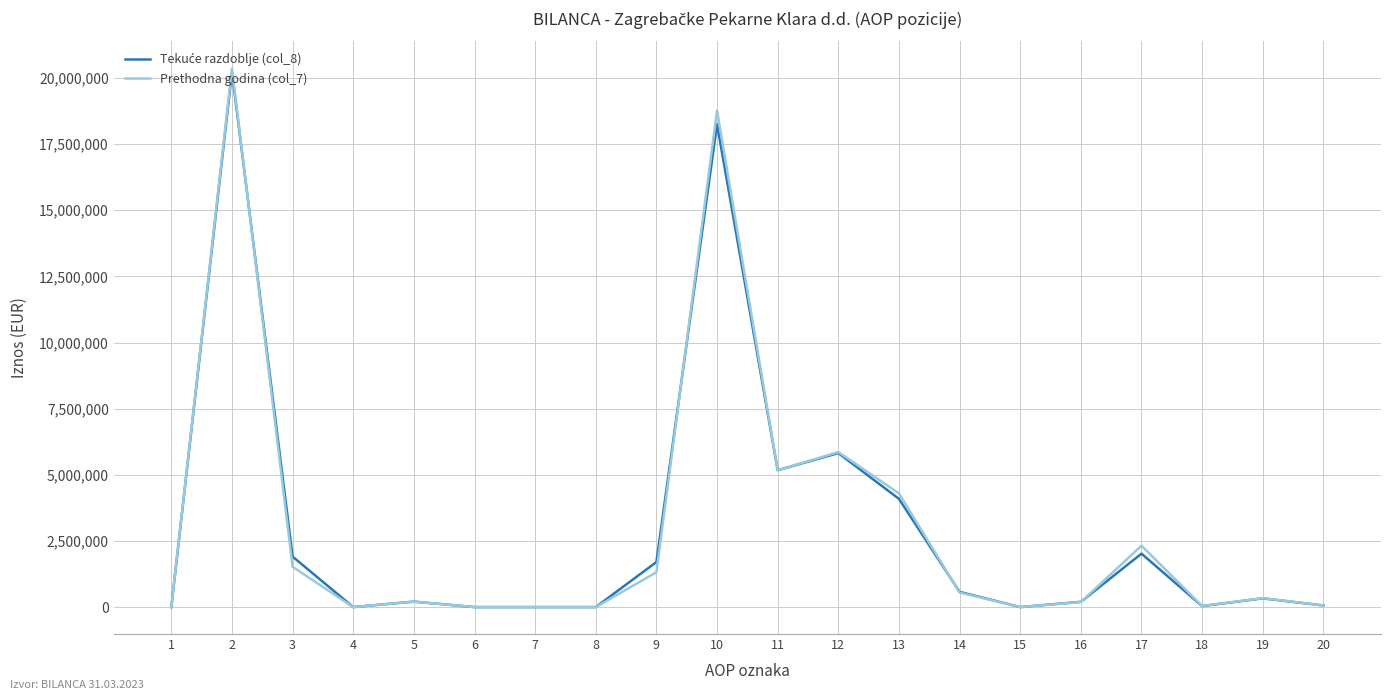

What is the difference between the maximum and minimum values in the Prethodna godina (col_7) series?

20361478